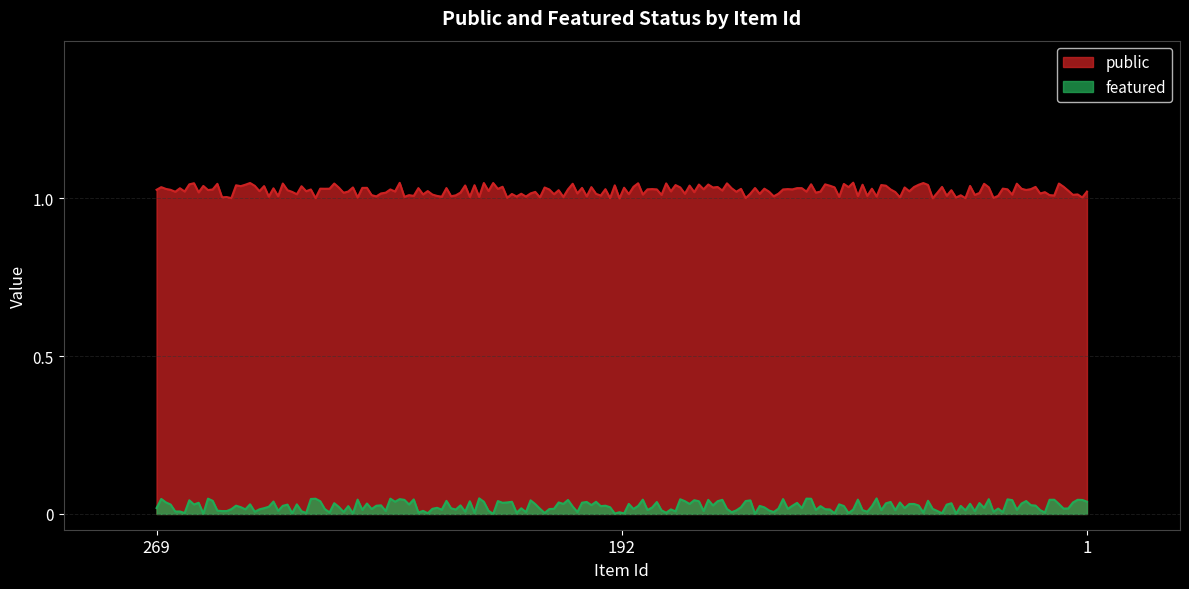

Which has a higher value, 1 or 269?

1